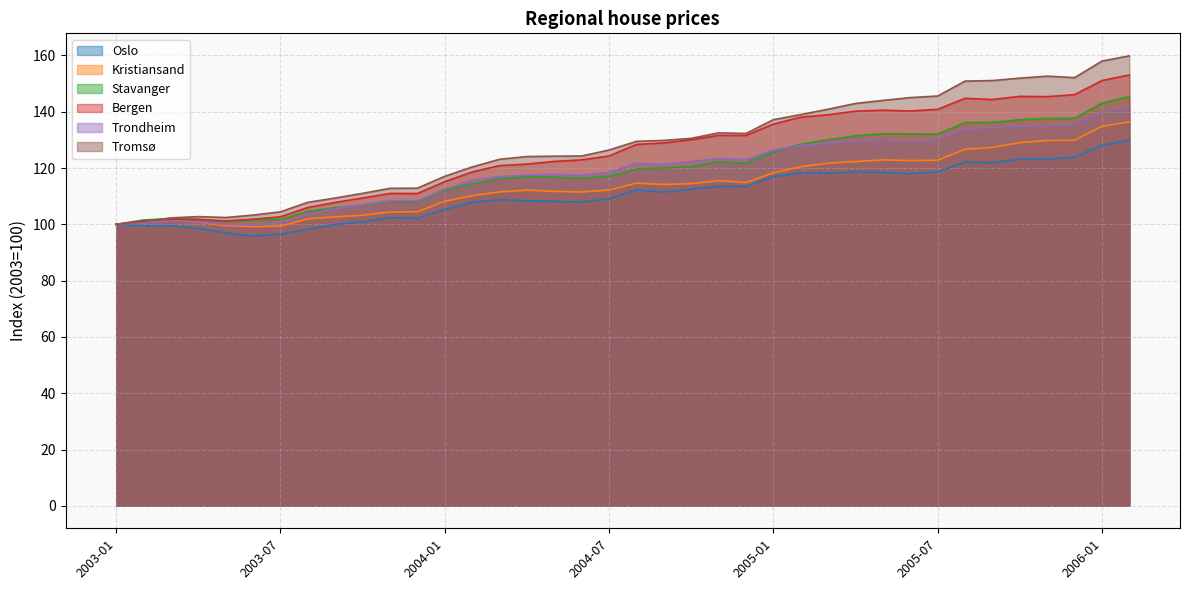

Which series has the largest total across all categories?

Tromsø